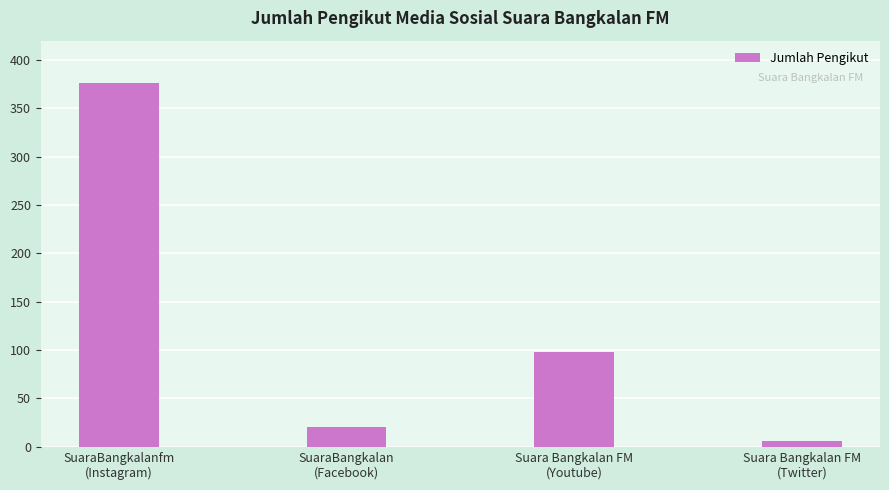

What is the label of the 1st bar from the right?

Suara Bangkalan FM
(Twitter)